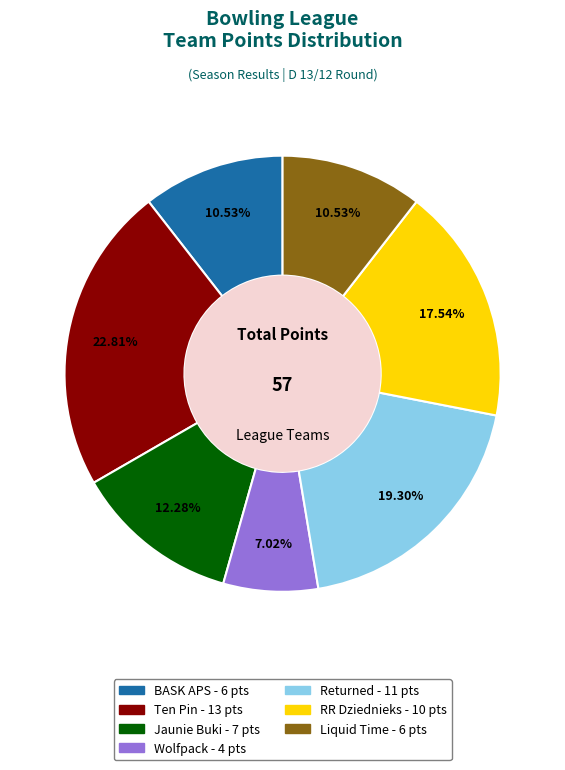

Which slice is the largest?

Ten Pin